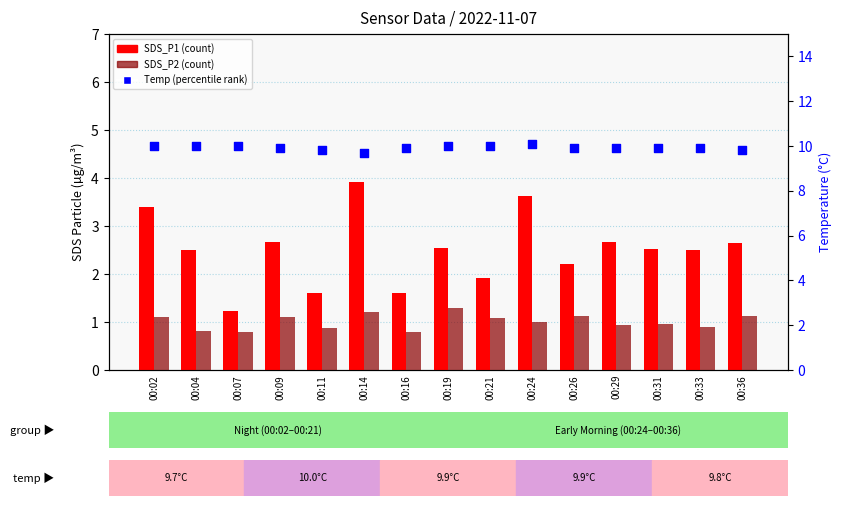

Which series has the largest Y range (max minus min)?

SDS_P1